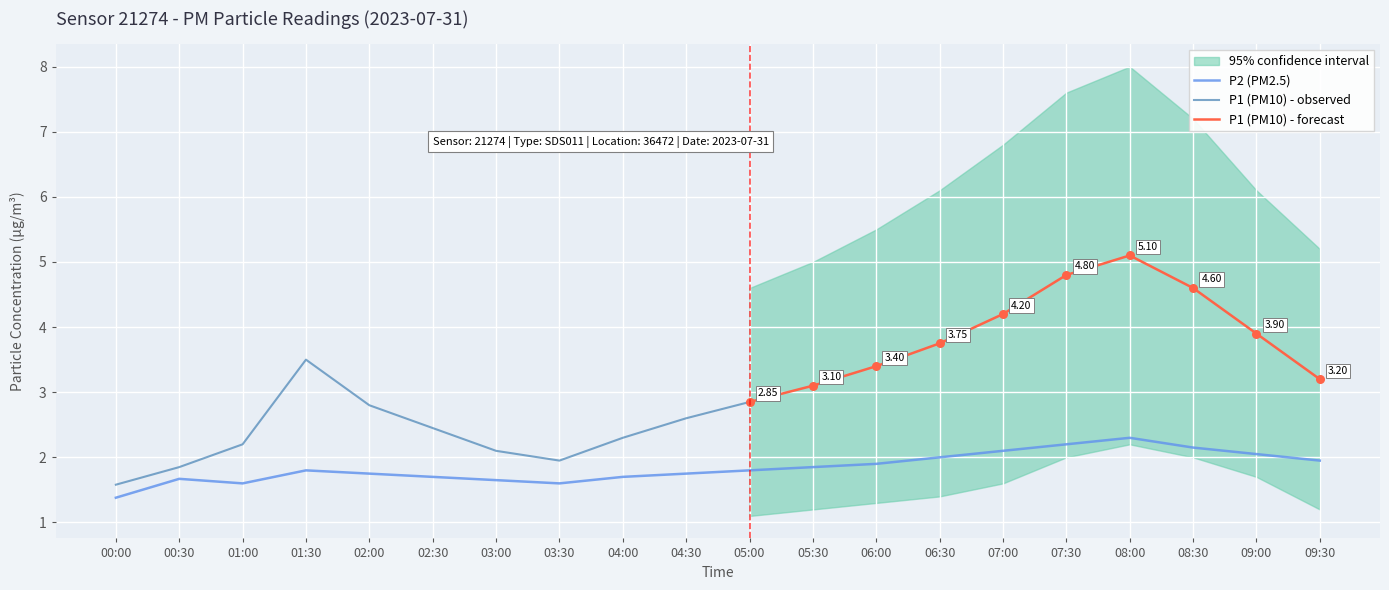

Which series has the widest spread of Y values?

P1_upper